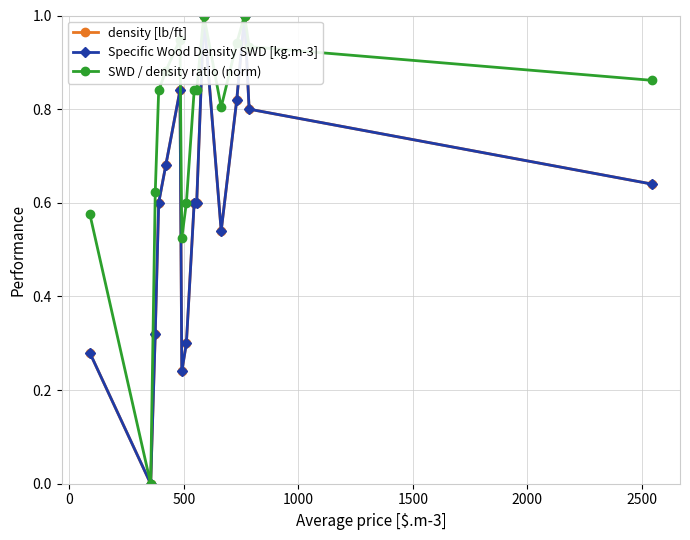

How many density [lb/ft] values are between 0 and 1?

16